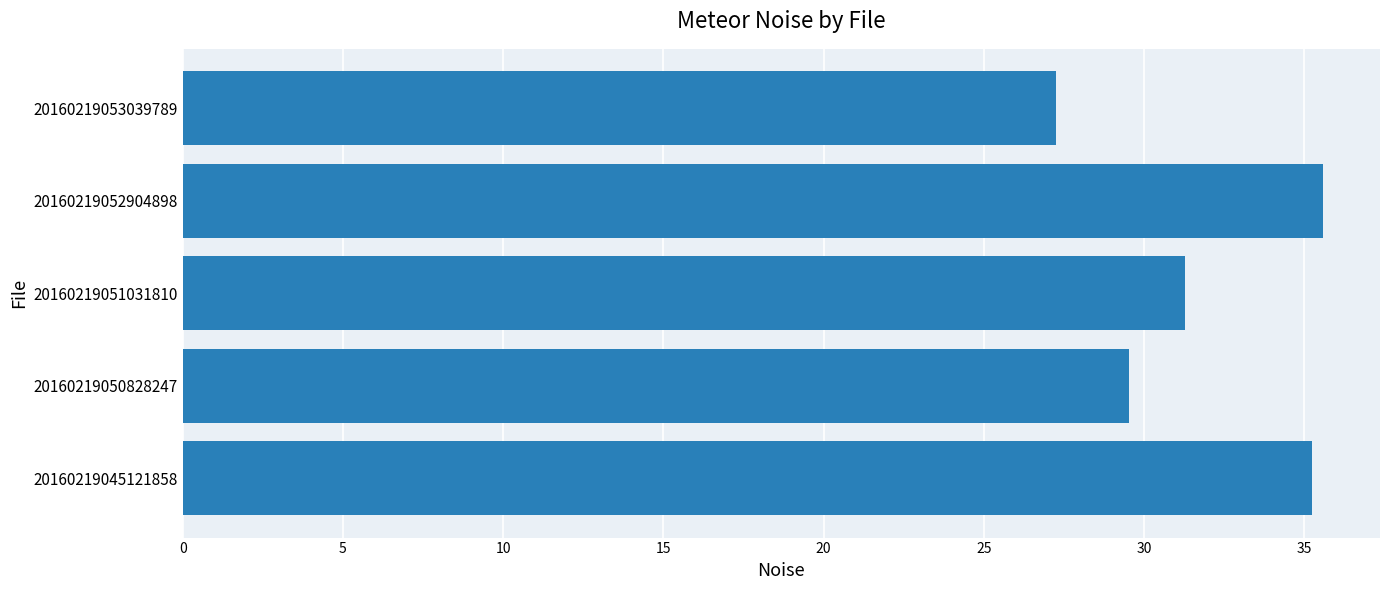

What is the smallest value displayed?

27.3